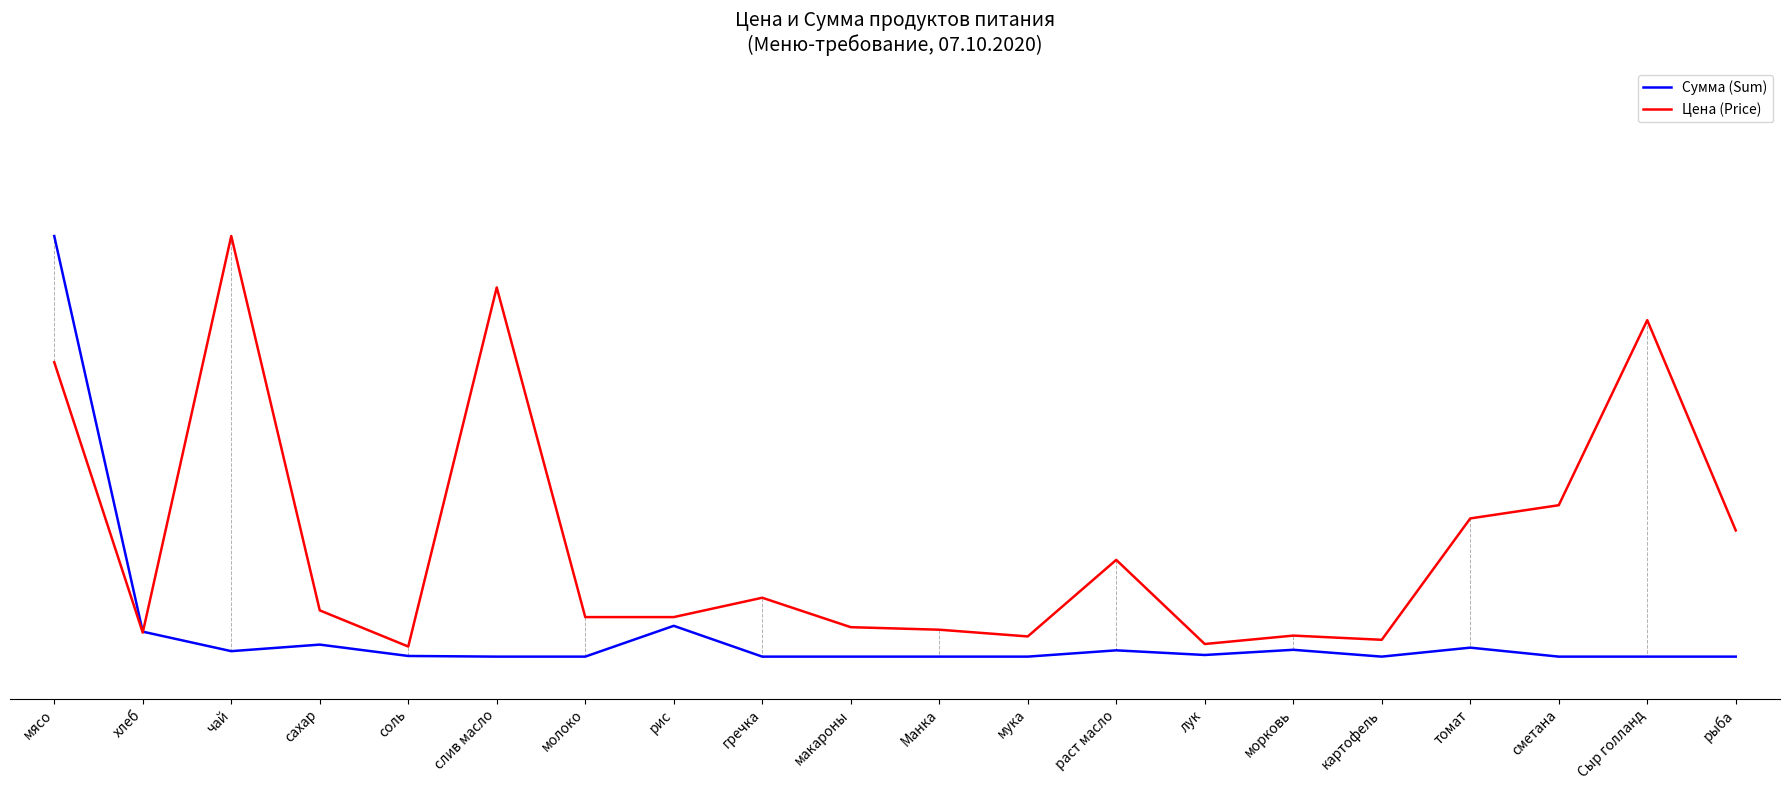

What is the spread (max minus min) of values at макароны?

0.1